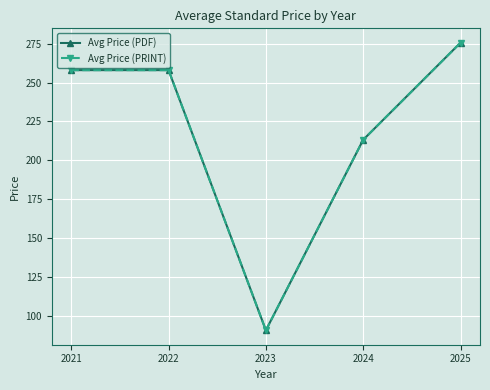

Does the chart have visible grid lines?

Yes